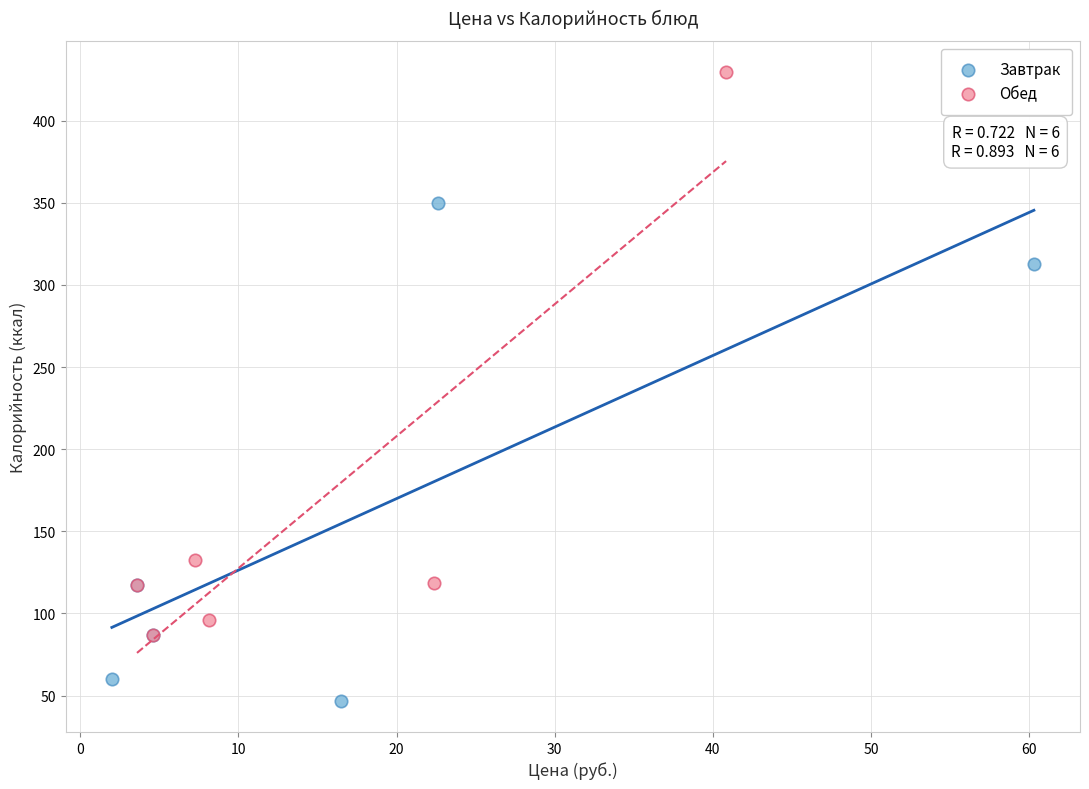

Which series has the widest spread of Y values?

Обед